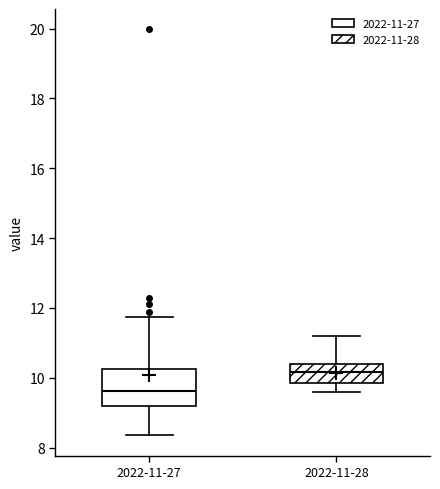

Where is the upper edge of the box for 2022-11-27 on the y-axis? The values are not printed on the chart, so give them approximately, as read against the axis.

10.2